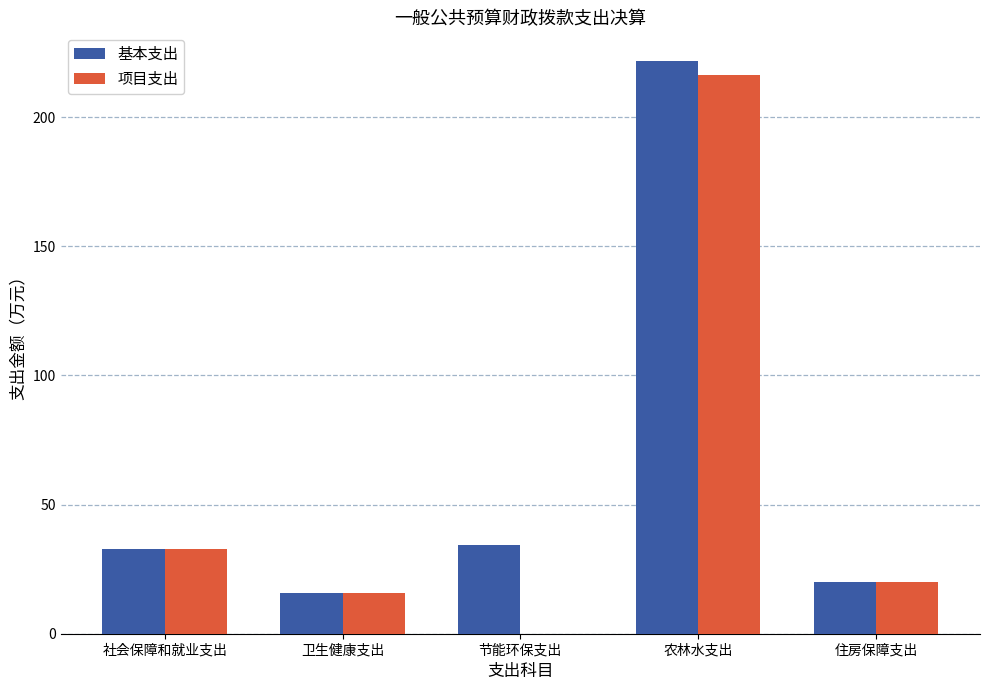

What is the average value of the 基本支出 series?

65.0